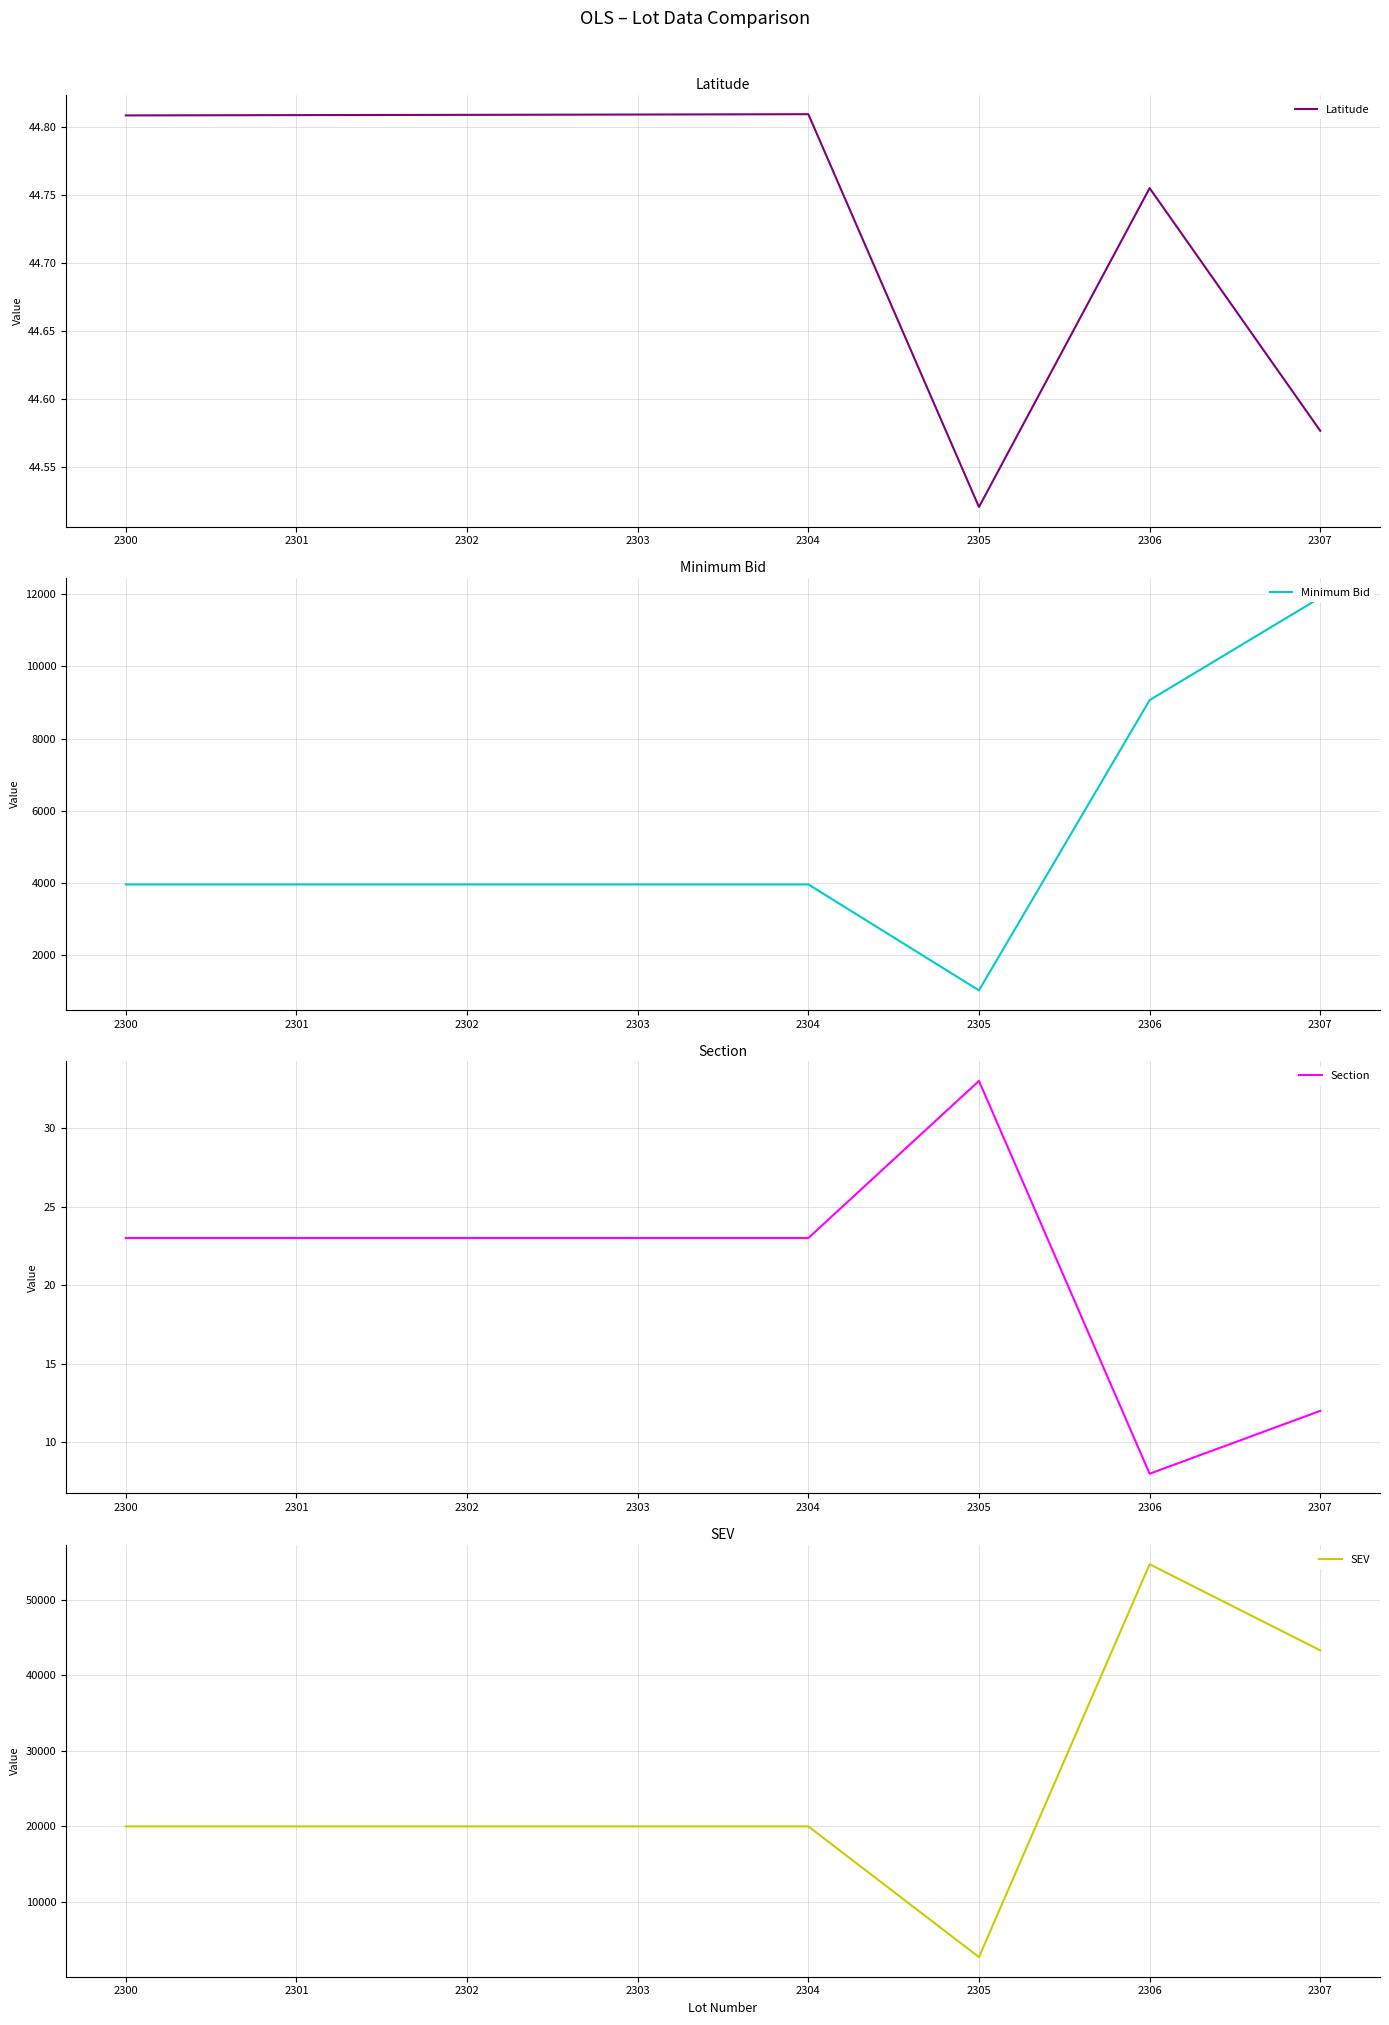

Rank the series at 2302 from highest to lowest value.

SEV, Minimum Bid, Latitude, Section